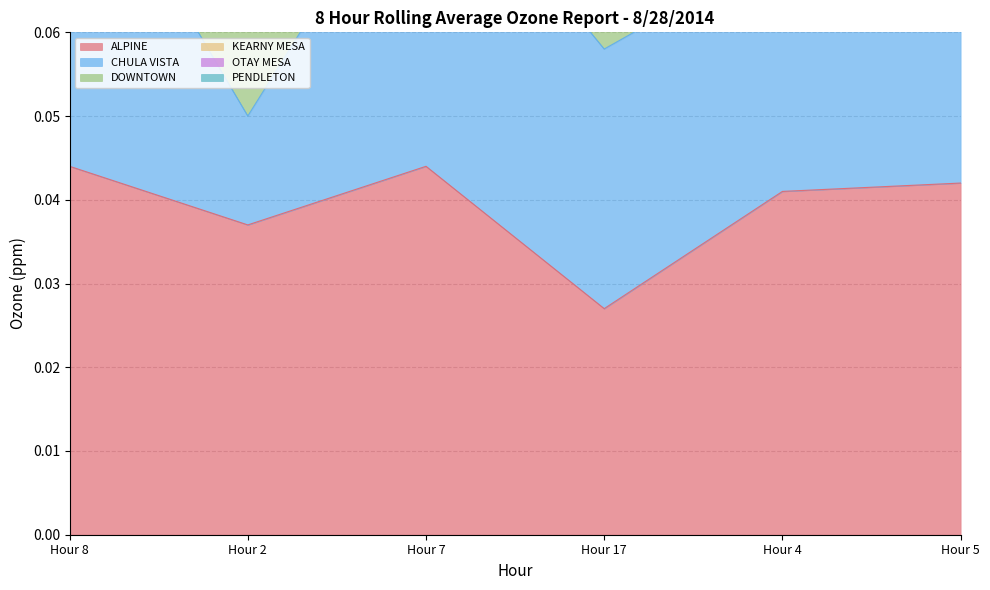

Where is ALPINE nearest to the value 0?

Hour 17